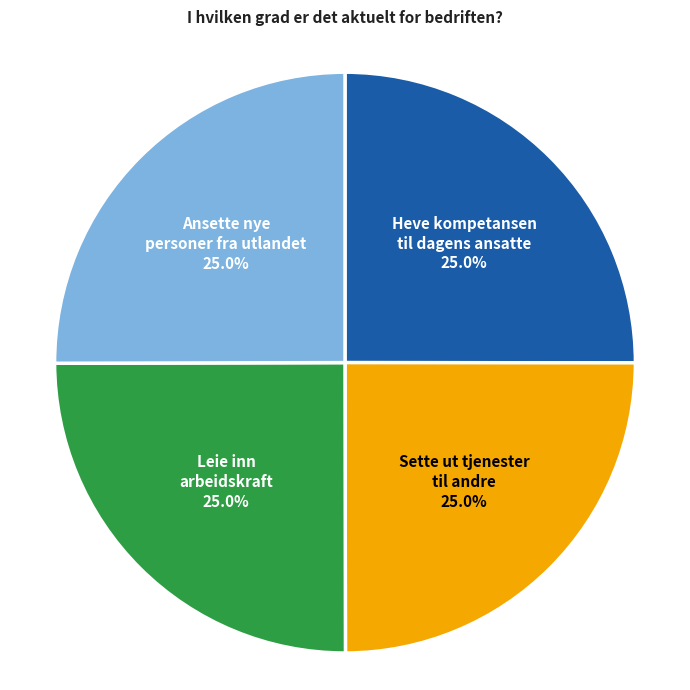

Is there a majority slice in this chart?

No